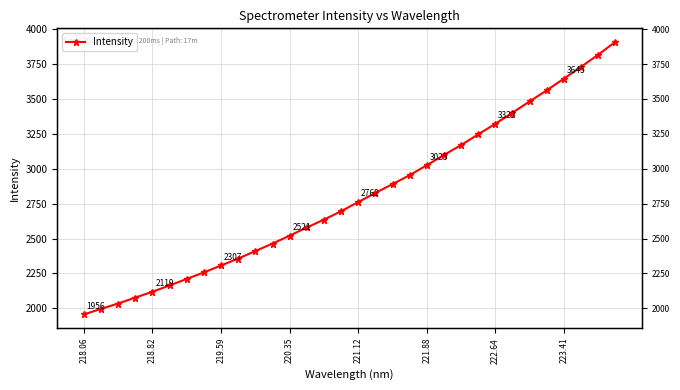

True or false: the data shows 1672.4 at 18.

False